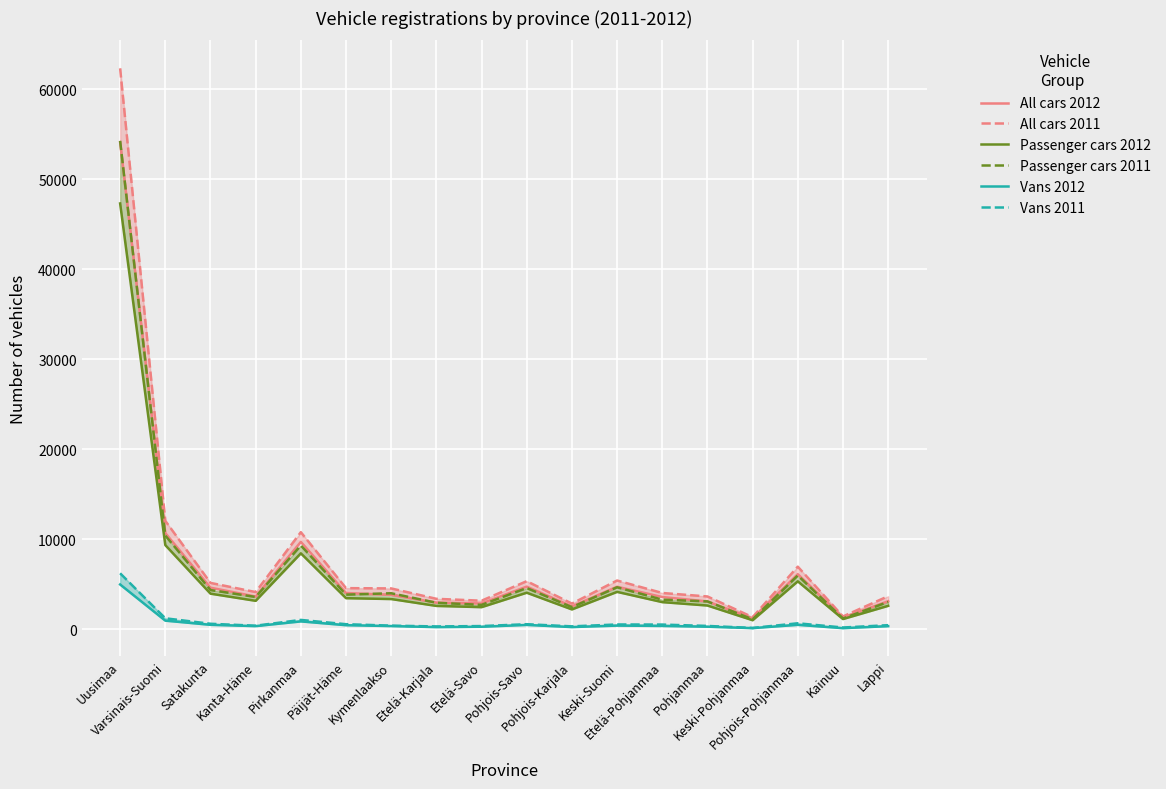

How many data points in All cars 2012 are less than 3799?

9